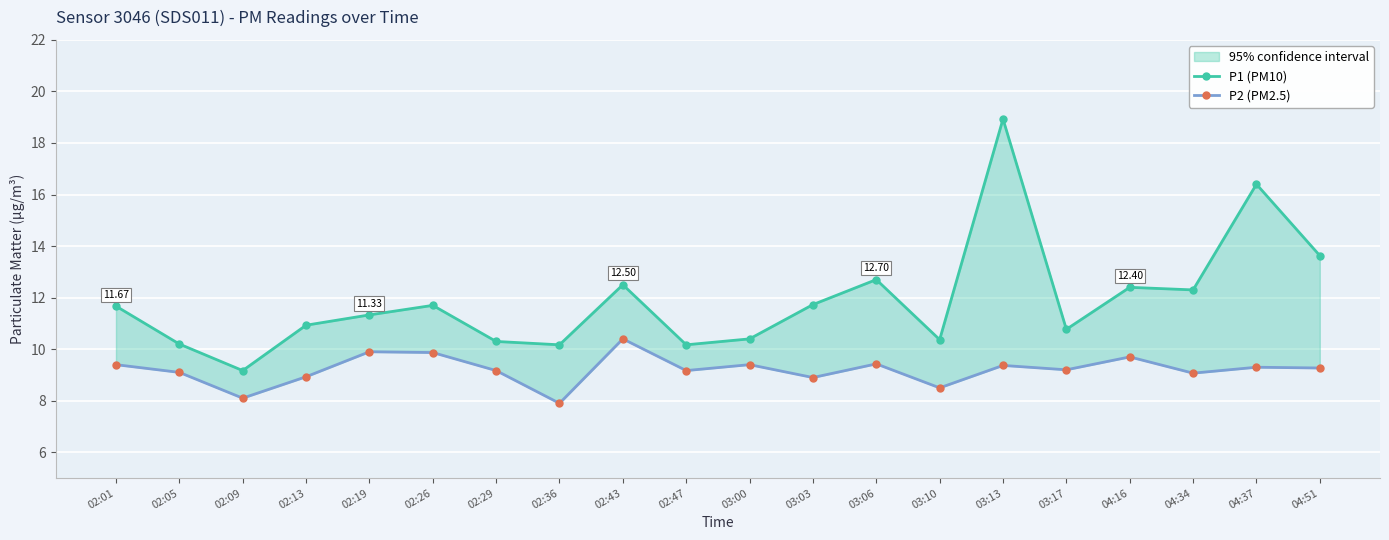

What is the spread (max minus min) of values at 03:10?

1.9